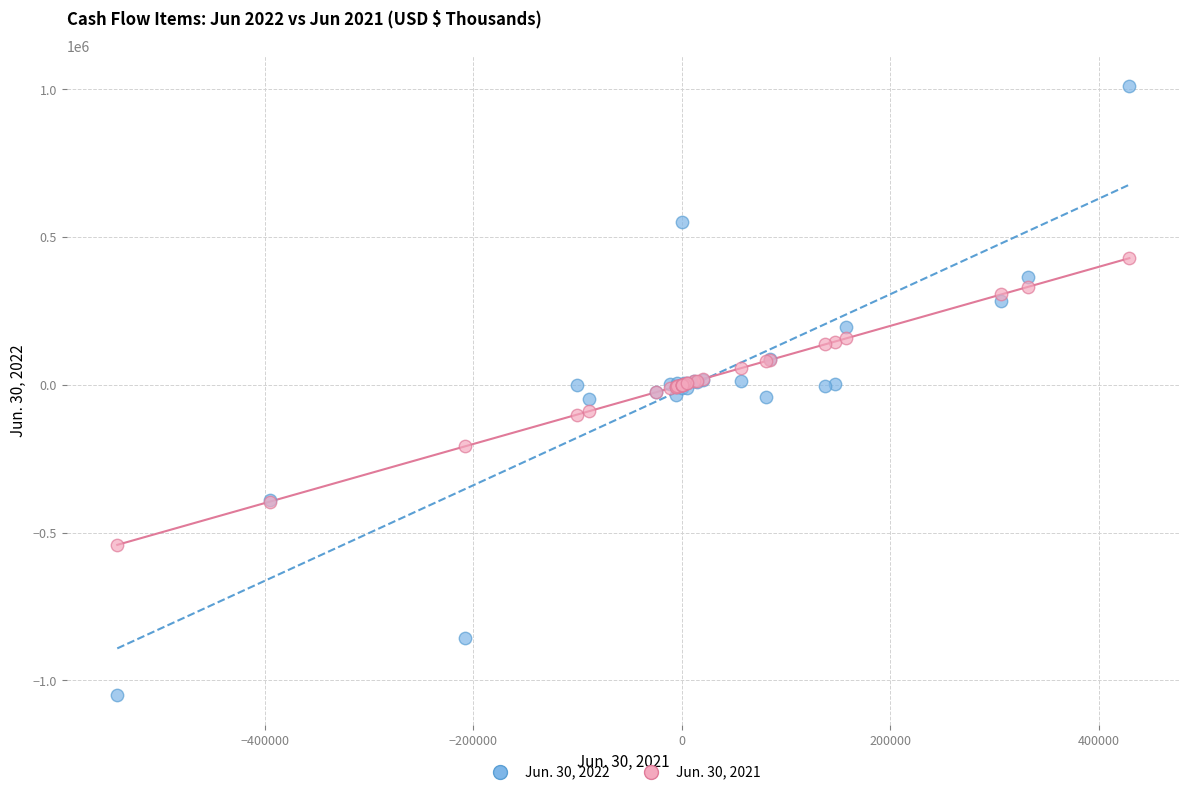

Which series has the largest Y range (max minus min)?

Jun. 30, 2022